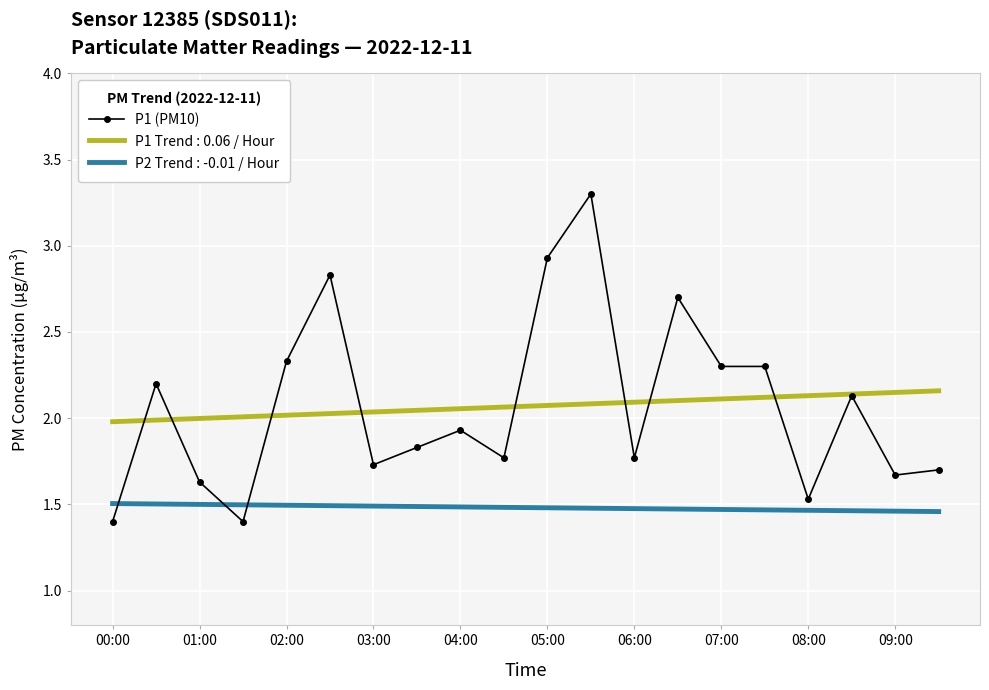

Which series has the largest range (max minus min)?

P1 (PM10)